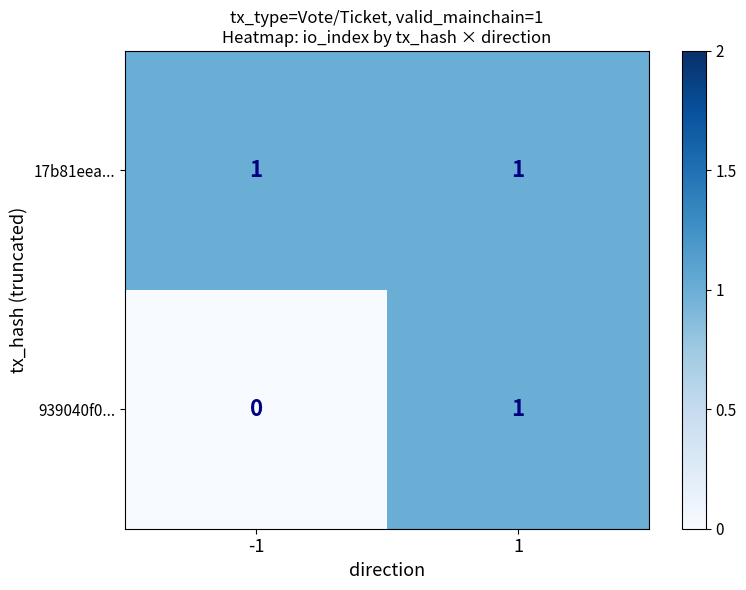

At which category is the sum across all series the highest?

1